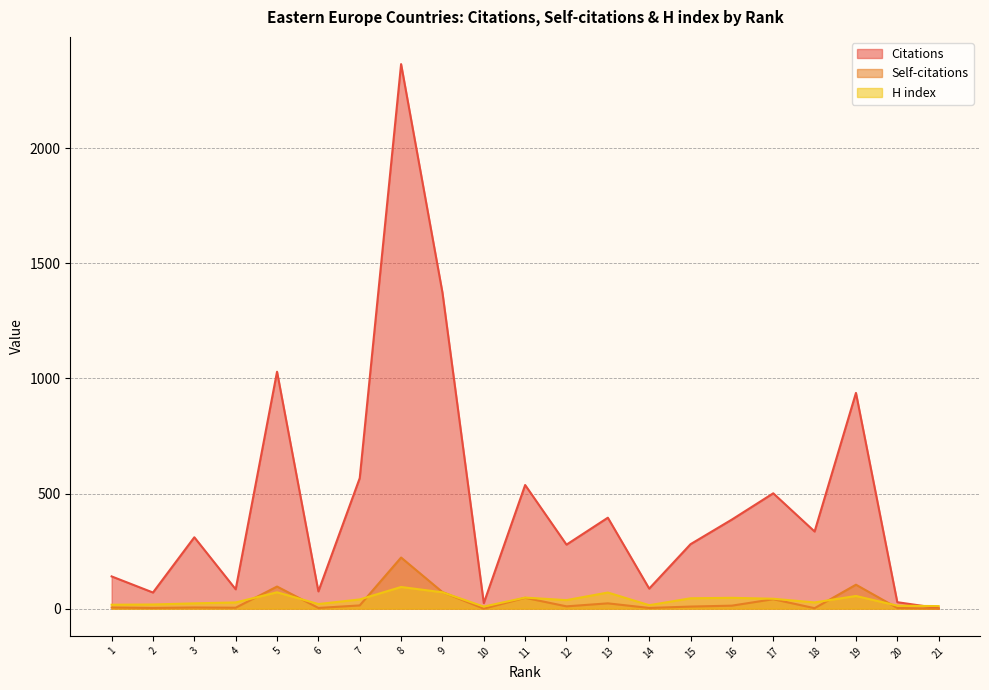

Reading left to right, transcribe all the data shown in this chart.

Citations: 140	70	310	84	1029	75	567	2365	1373	24	537	278	395	87	280	387	501	335	937	28	2
Self-citations: 5	3	5	4	96	3	14	222	72	0	47	10	23	3	9	13	41	2	104	3	0
H index: 17	18	23	27	71	20	40	94	71	9	48	37	70	15	45	47	43	27	55	13	11